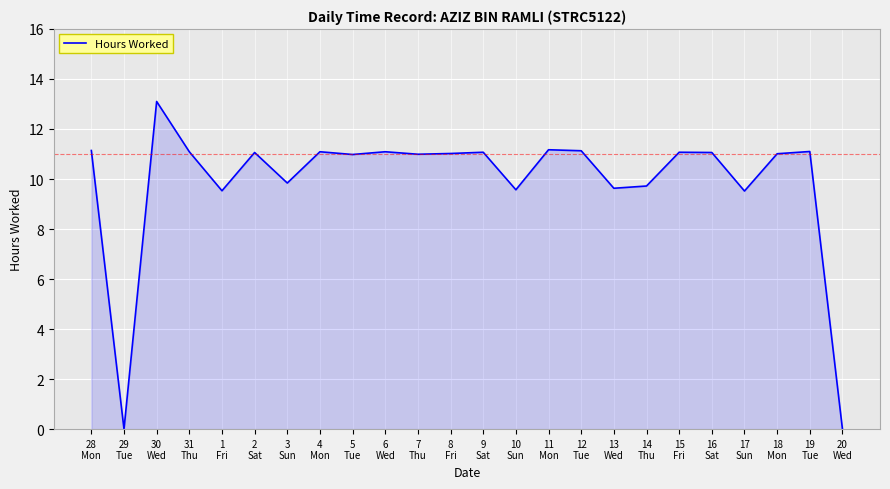

Count the number of categories in the chart.

24